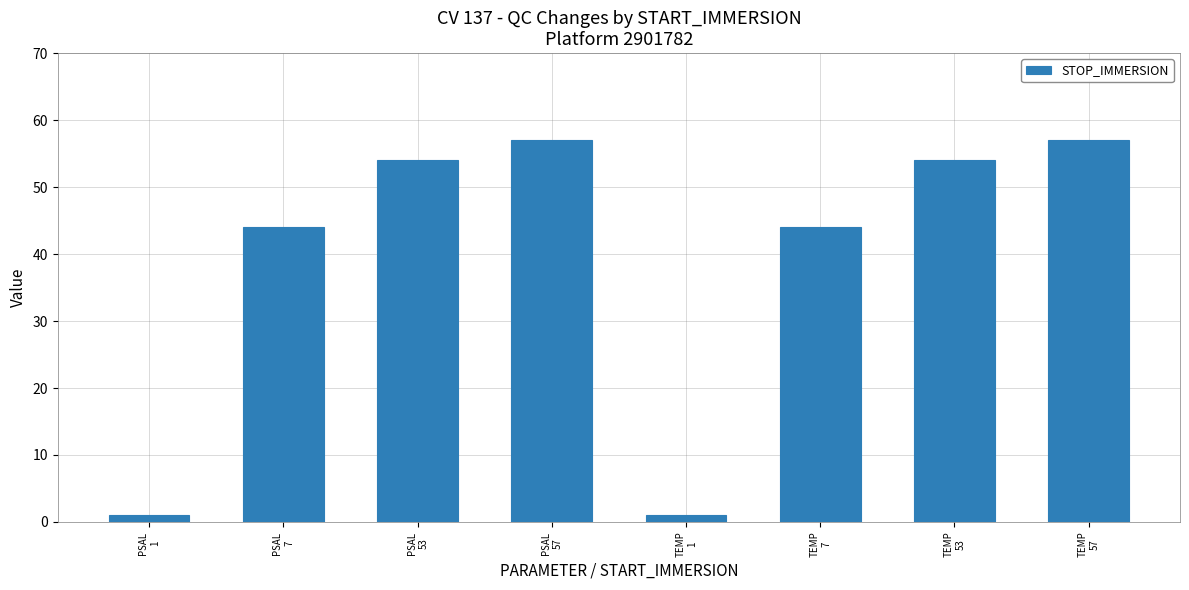

What is the difference between the values at TEMP
53 and PSAL
7?

10